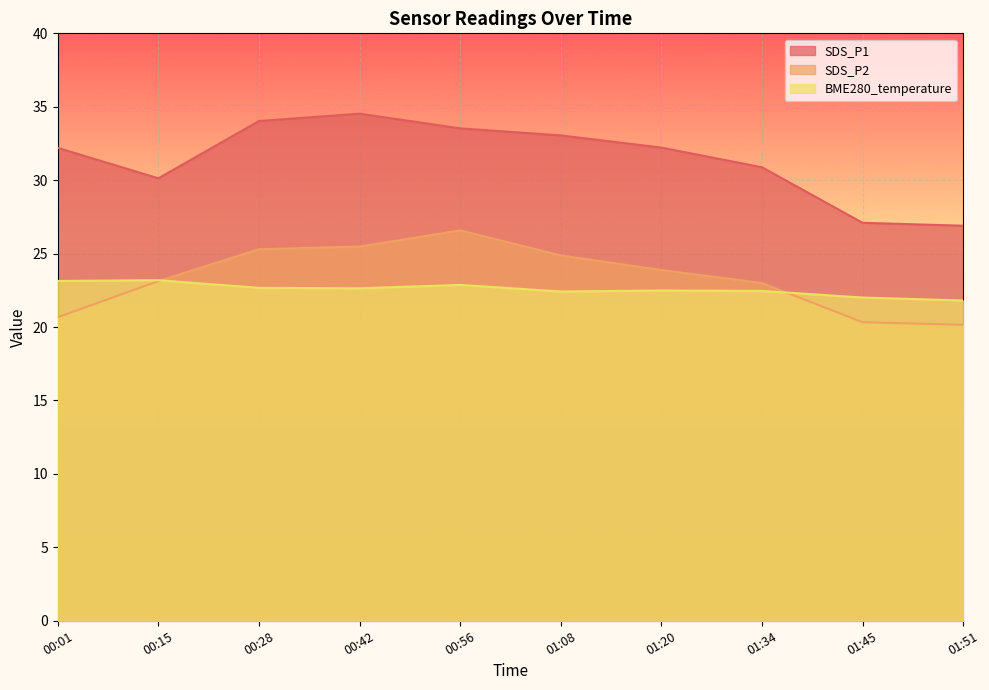

Reading left to right, extract all data points from this chart.

SDS_P1: 00:01=32.2	00:15=30.1	00:28=34.0	00:42=34.5	00:56=33.5	01:08=33.0	01:20=32.2	01:34=30.9	01:45=27.1	01:51=26.9
SDS_P2: 00:01=20.7	00:15=23.1	00:28=25.3	00:42=25.5	00:56=26.6	01:08=24.9	01:20=23.9	01:34=23.0	01:45=20.3	01:51=20.1
BME280_temperature: 00:01=23.1	00:15=23.2	00:28=22.7	00:42=22.6	00:56=22.9	01:08=22.4	01:20=22.5	01:34=22.5	01:45=22.0	01:51=21.8